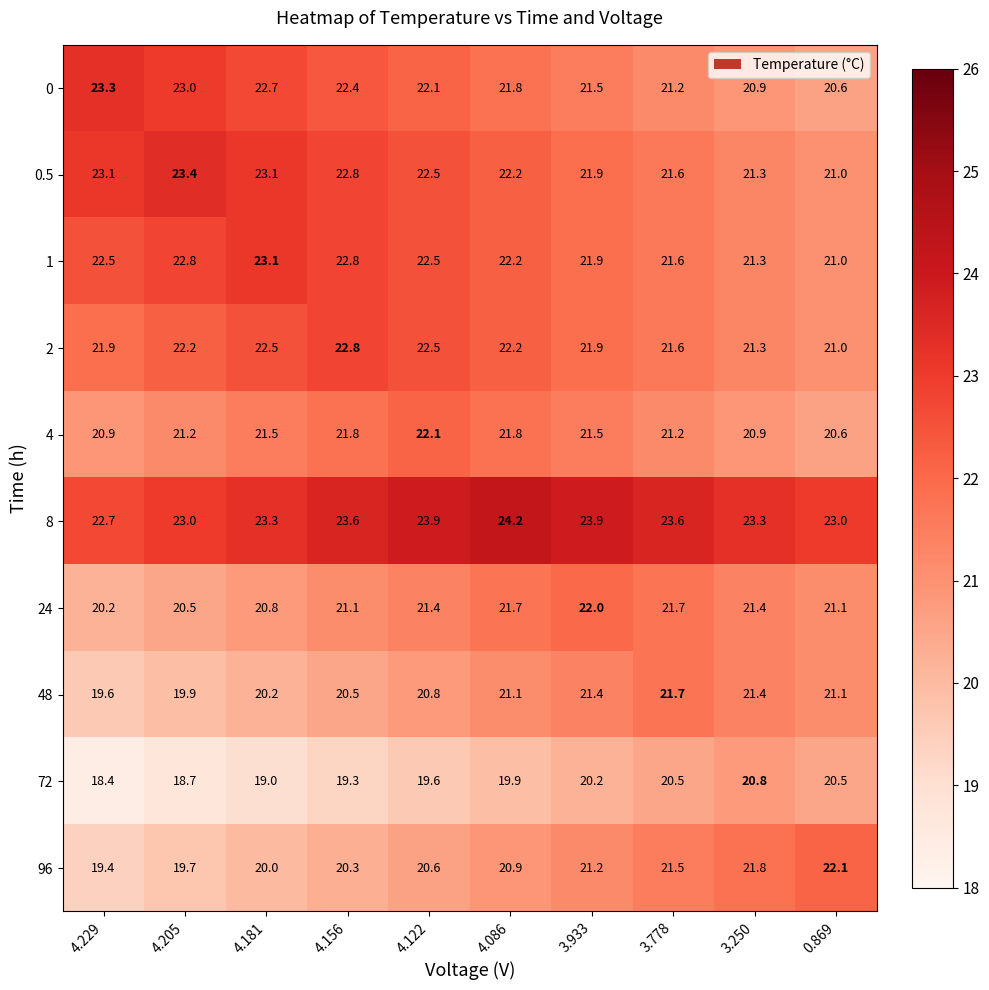

What is the difference between the 96 values at 4.229 and 4.205?

0.3